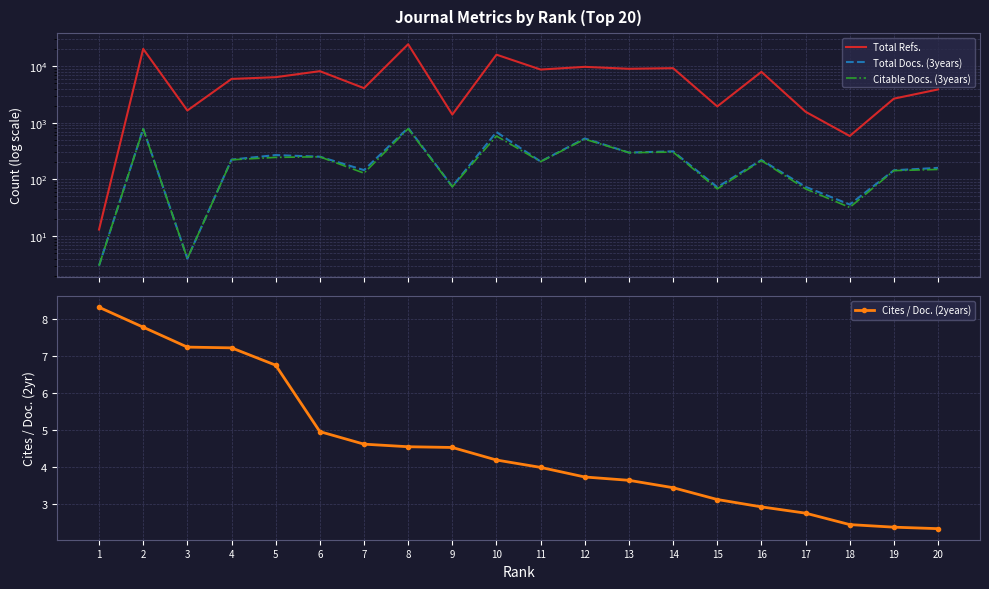

Which category has the highest value in the Total Docs. (3years) series?

8